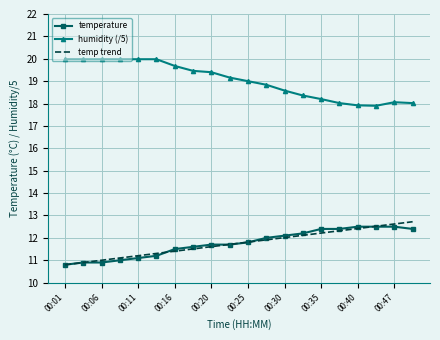

What are all the series names shown in the legend?

temperature, humidity (/5), temp trend